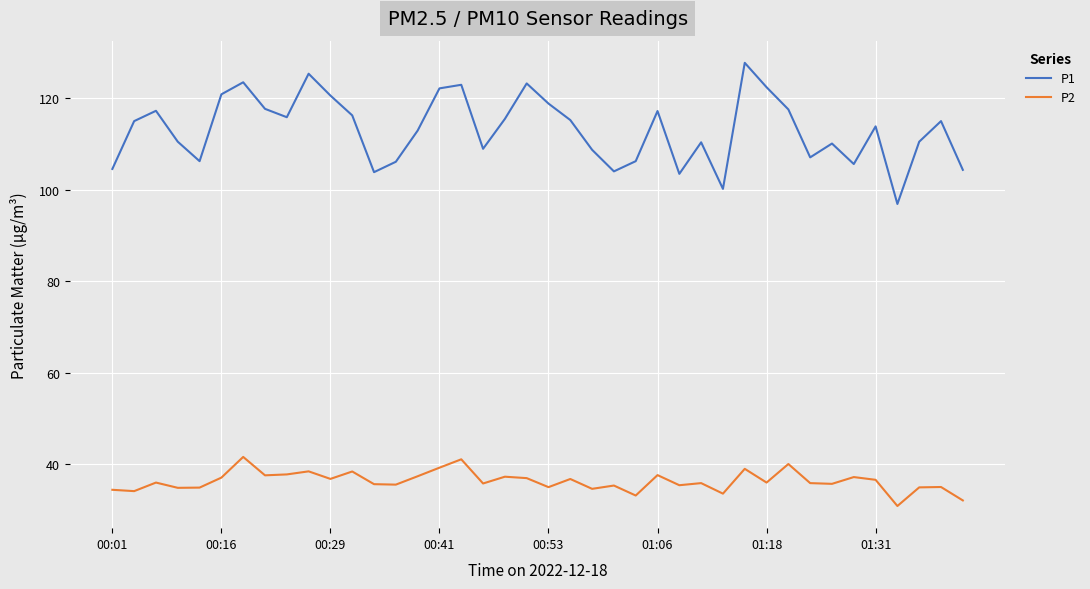

Which series has the largest total across all categories?

P1